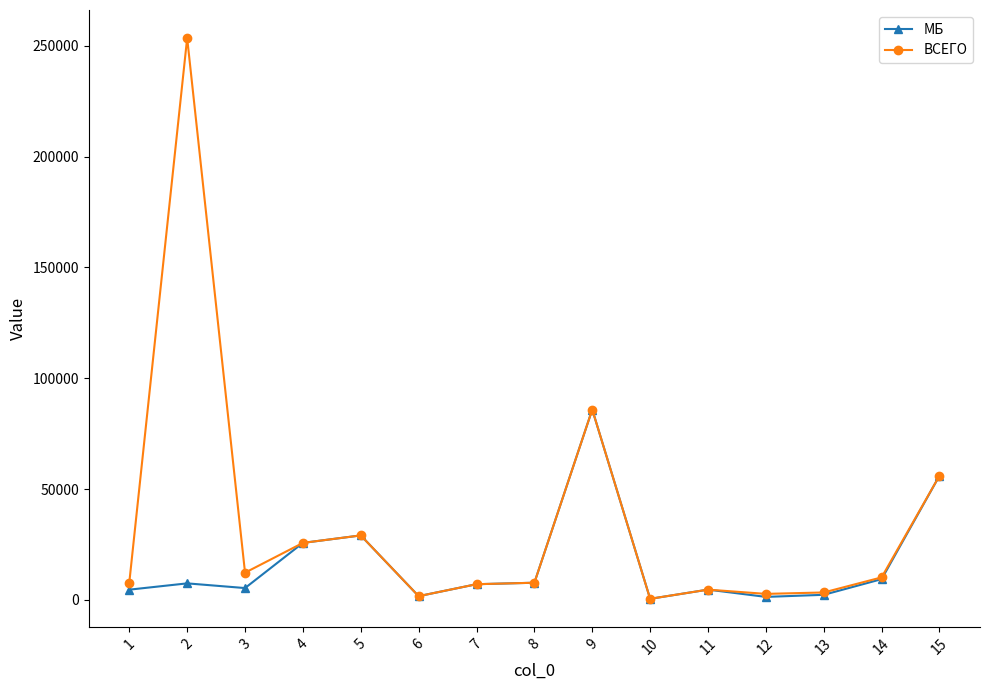

What is the approximate value of ВСЕГО at 14?

10178.0